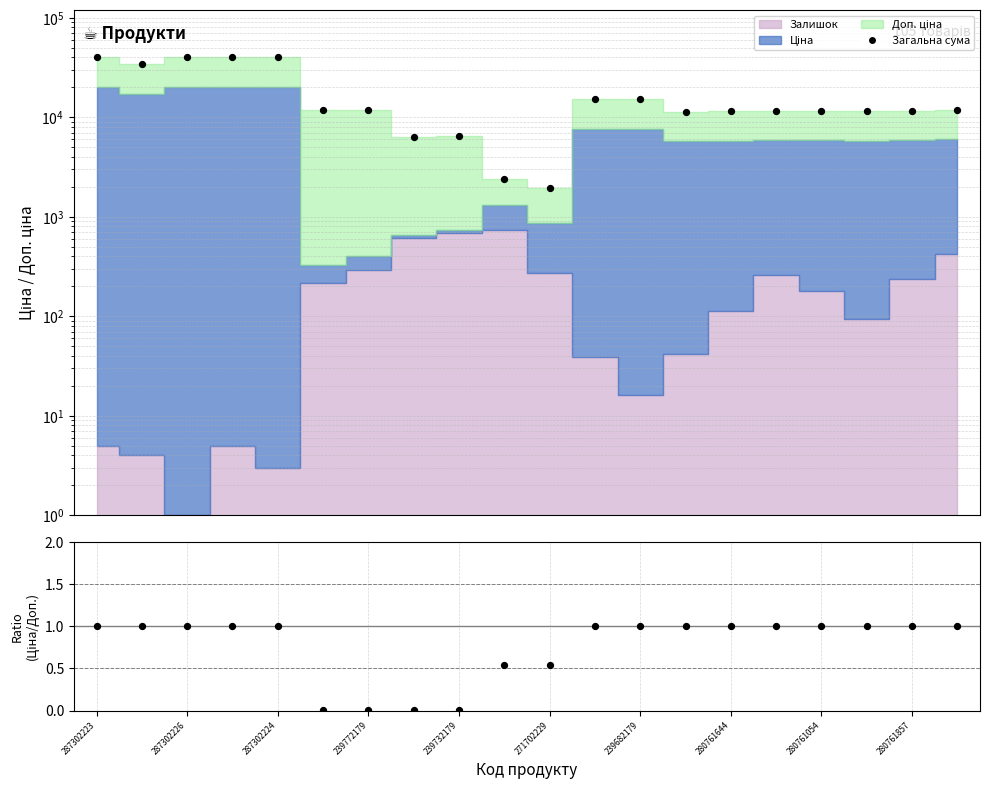

What is the total value across all series at 287302226?

39930.3